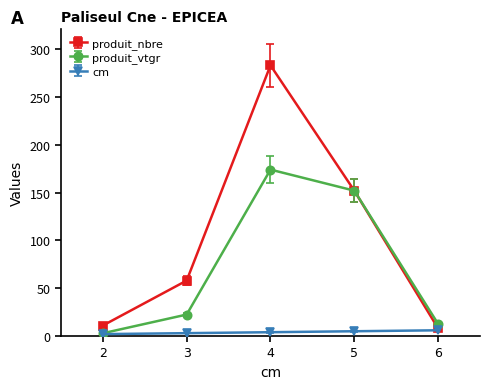

True or false: produit_vtgr has a value of 152.0 at 5.

True